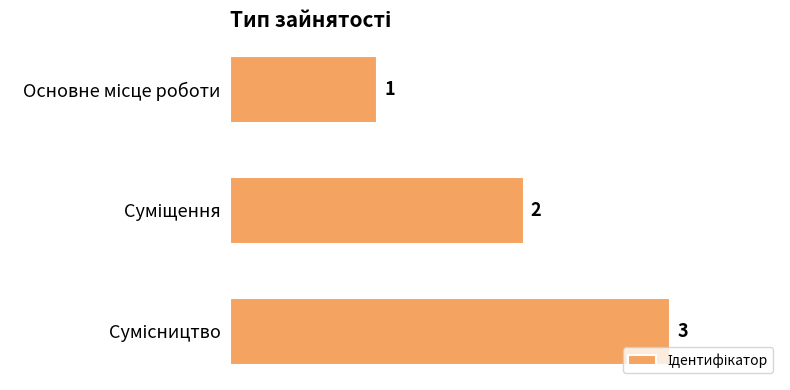

How many values are between 1 and 3?

3